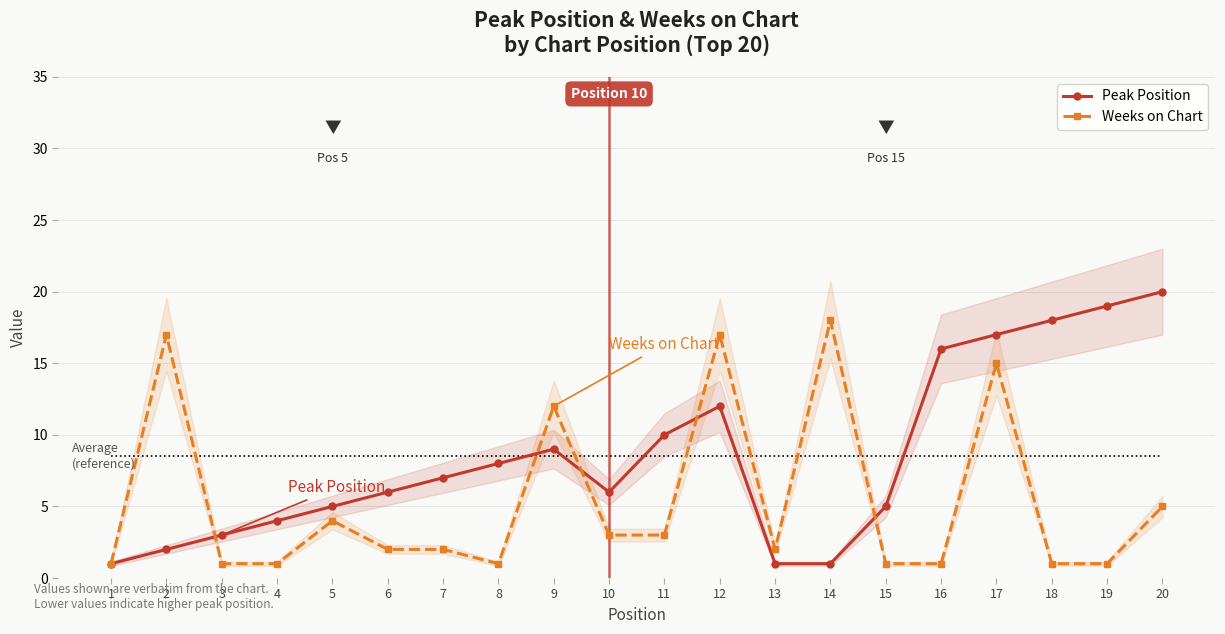

Reading left to right, extract all data points from this chart.

Peak Position: 1=1	2=2	3=3	4=4	5=5	6=6	7=7	8=8	9=9	10=6	11=10	12=12	13=1	14=1	15=5	16=16	17=17	18=18	19=19	20=20
Weeks on Chart: 1=1	2=17	3=1	4=1	5=4	6=2	7=2	8=1	9=12	10=3	11=3	12=17	13=2	14=18	15=1	16=1	17=15	18=1	19=1	20=5